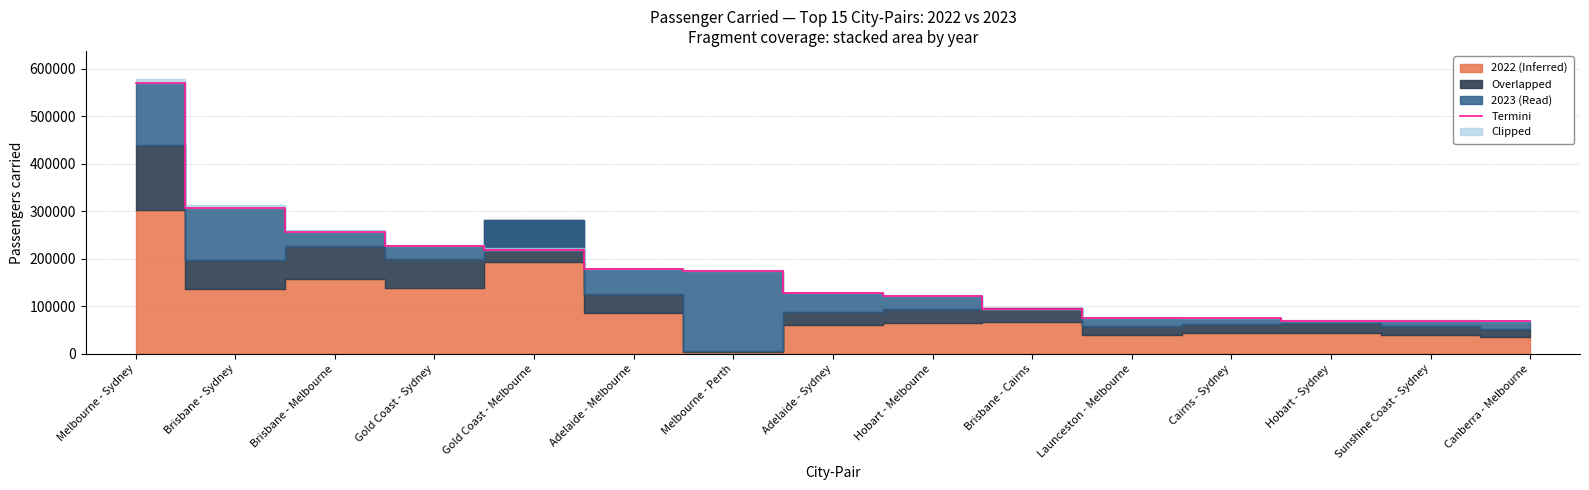

The chart shows a value of 30218 at Brisbane - Cairns. True or false?

False